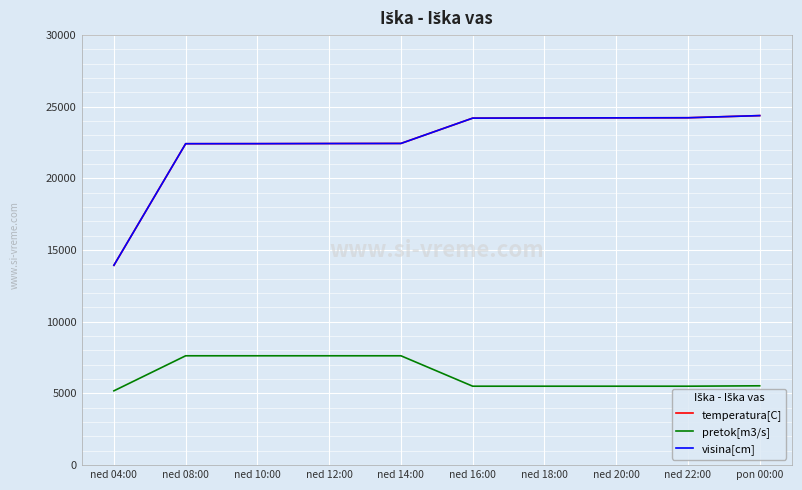

Reading left to right, what are all the values shown in this chart?

temperatura[C]: 13941	22424	22427	22436	22442	24208	24219	24228	24235	24385
pretok[m3/s]: 5184	7629	7629	7629	7629	5507	5507	5507	5507	5535
visina[cm]: 13941	22424	22427	22436	22442	24208	24219	24228	24235	24385